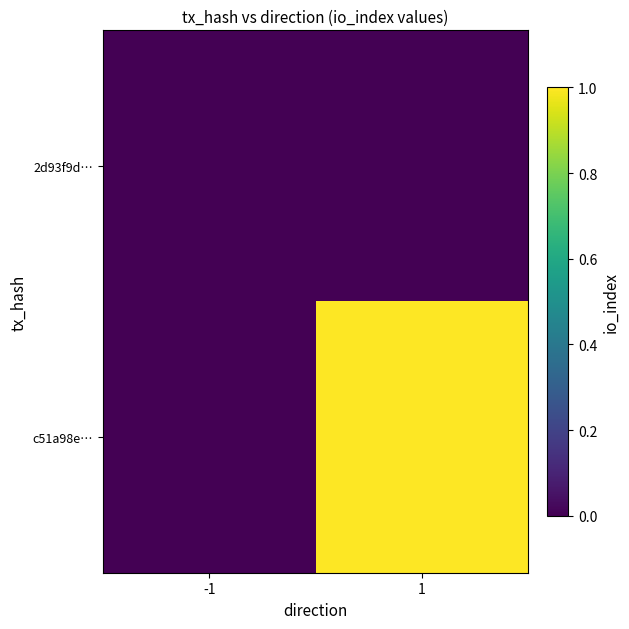

Which series changed the most between -1 and 1?

c51a98e…